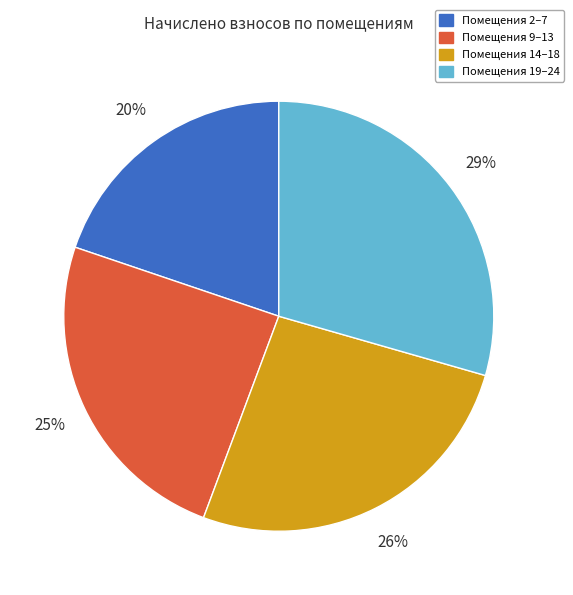

Is there any slice that represents more than half of the pie?

No